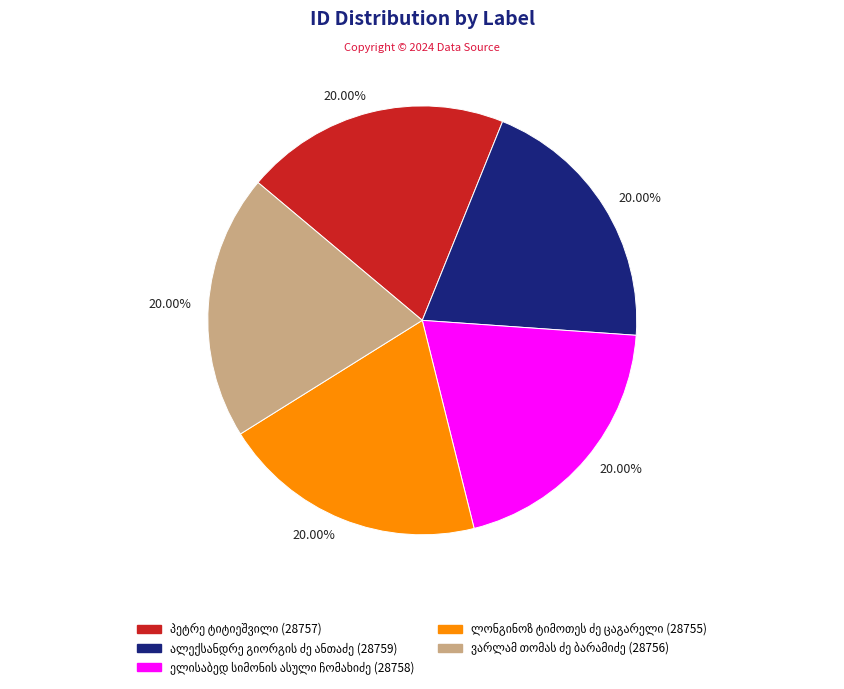

Is there any slice that represents more than half of the pie?

No